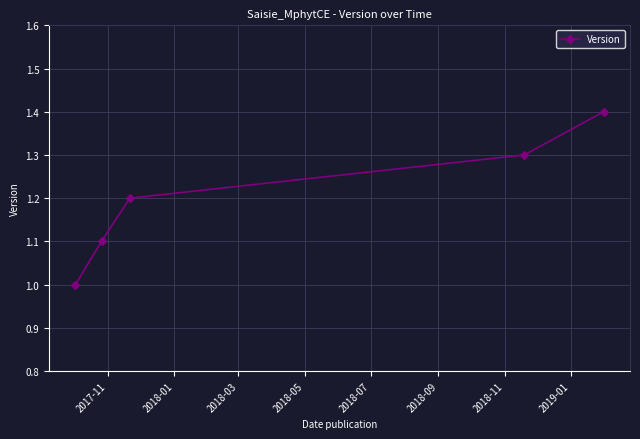

What is the maximum value shown in the chart?

1.4